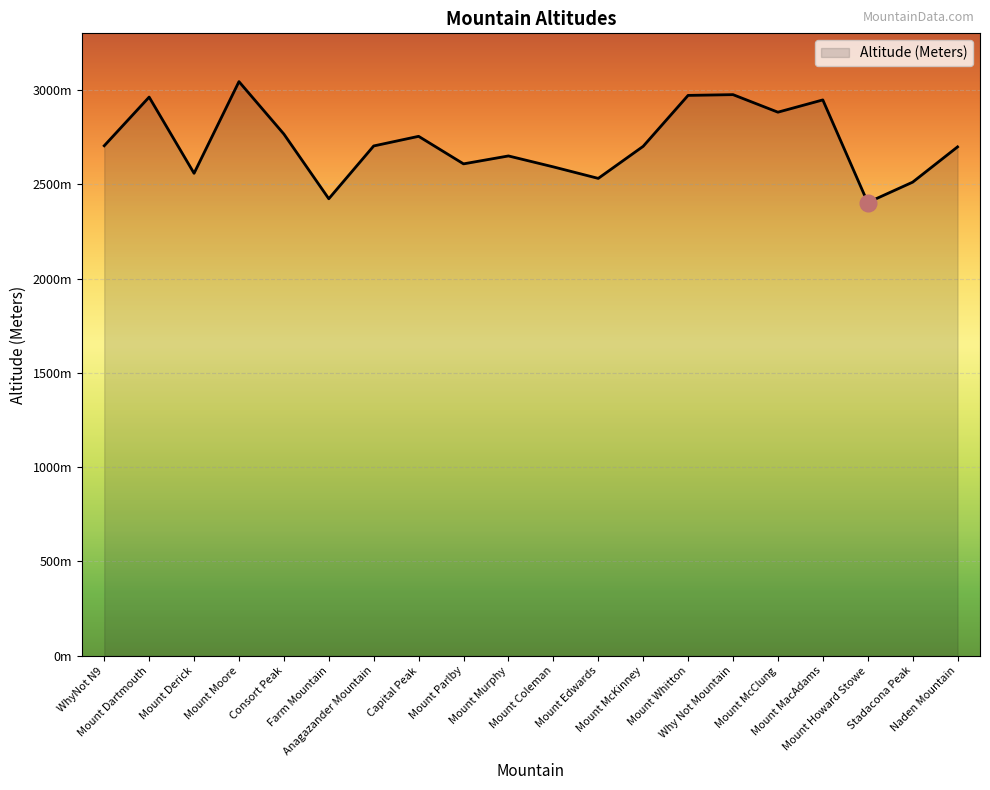

Reading left to right, what are all the values shown in this chart?

WhyNot N9=2704	Mount Dartmouth=2962	Mount Derick=2558	Mount Moore=3044	Consort Peak=2766	Farm Mountain=2423	Anagazander Mountain=2703	Capital Peak=2754	Mount Parlby=2608	Mount Murphy=2650	Mount Coleman=2592	Mount Edwards=2531	Mount McKinney=2701	Mount Whitton=2971	Why Not Mountain=2975	Mount McClung=2882	Mount MacAdams=2947	Mount Howard Stowe=2403	Stadacona Peak=2511	Naden Mountain=2698